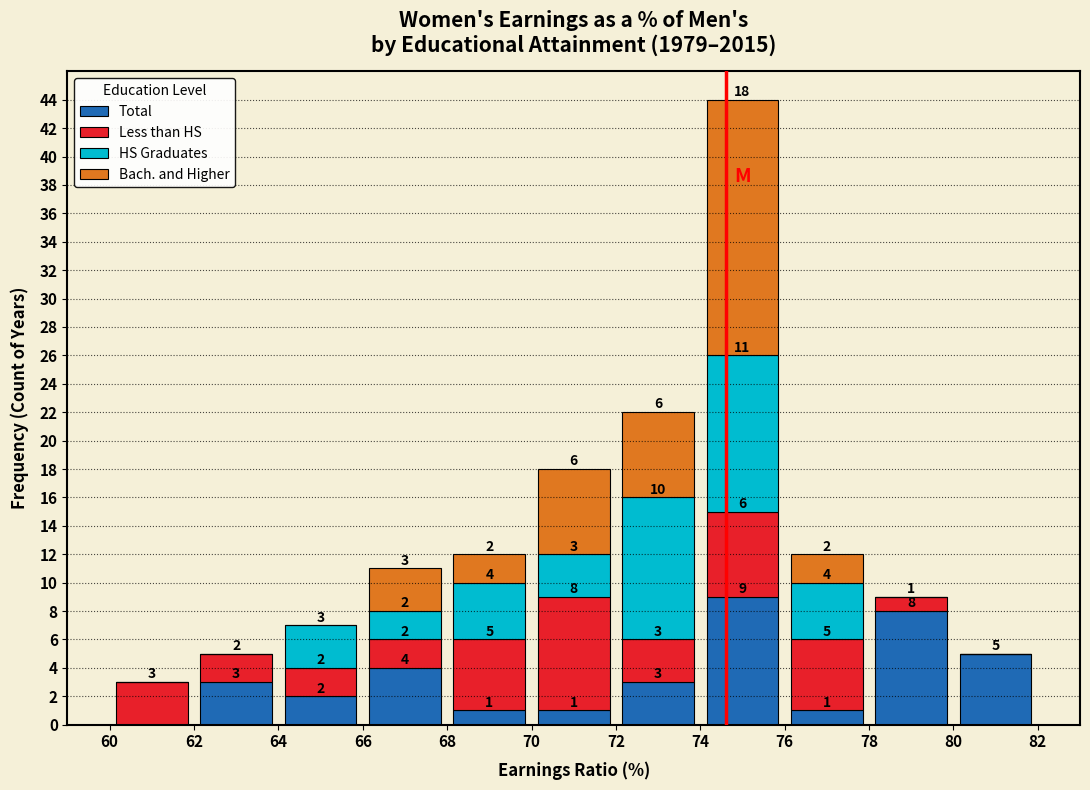

Which range on the x-axis has the tallest stacked bar (by total height)?

74 to 76